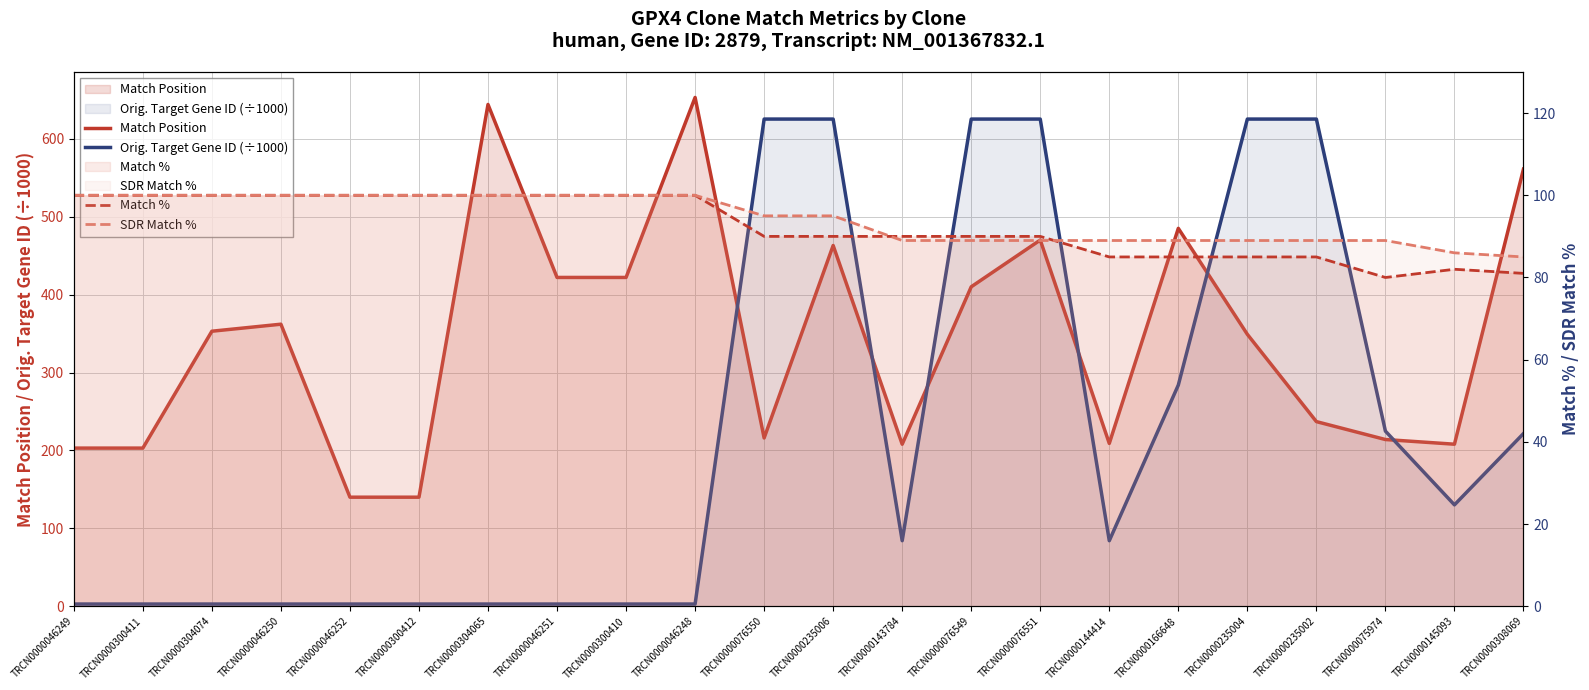

At how many categories does at least one series exceed 635?

2